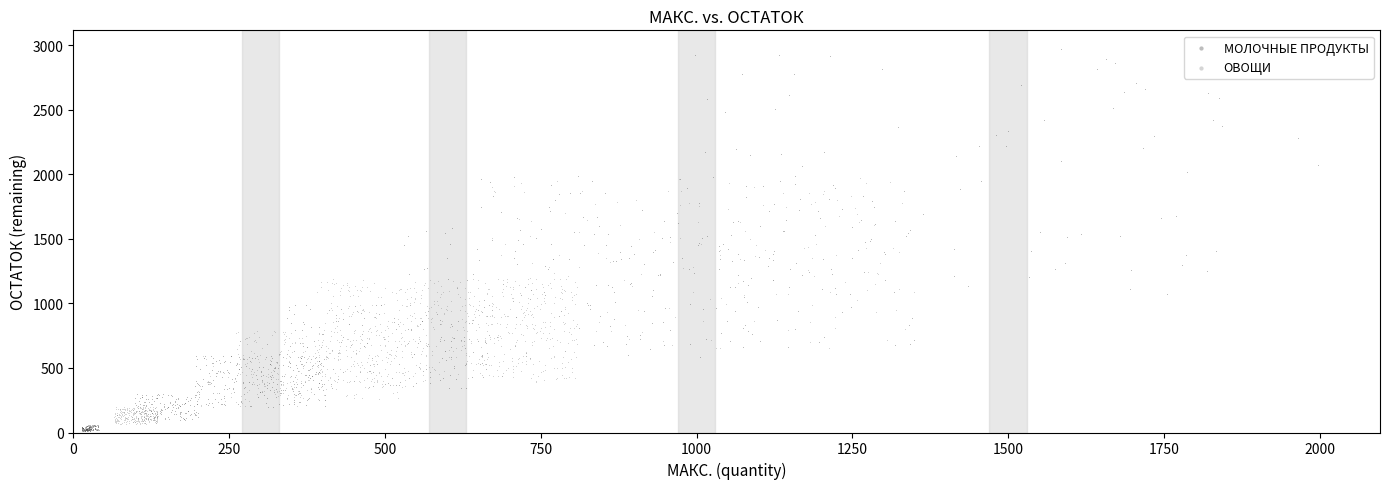

Which series reaches the maximum Y coordinate?

МОЛОЧНЫЕ ПРОДУКТЫ